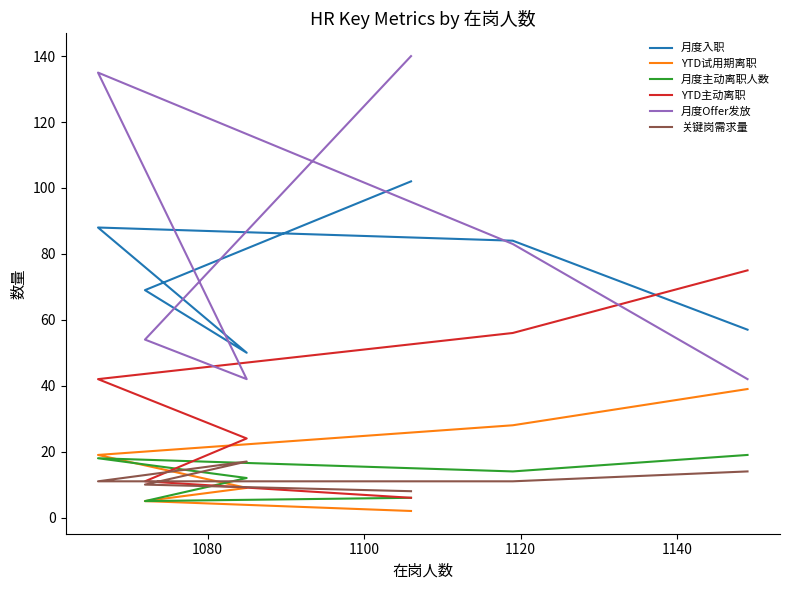

Reading left to right, list all the values displayed in this chart.

月度入职: 102	69	50	88	84	57
YTD试用期离职: 2	5	9	19	28	39
月度主动离职人数: 6	5	12	18	14	19
YTD主动离职: 6	11	24	42	56	75
月度Offer发放: 140	54	42	135	83	42
关键岗需求量: 8	10	17	11	11	14